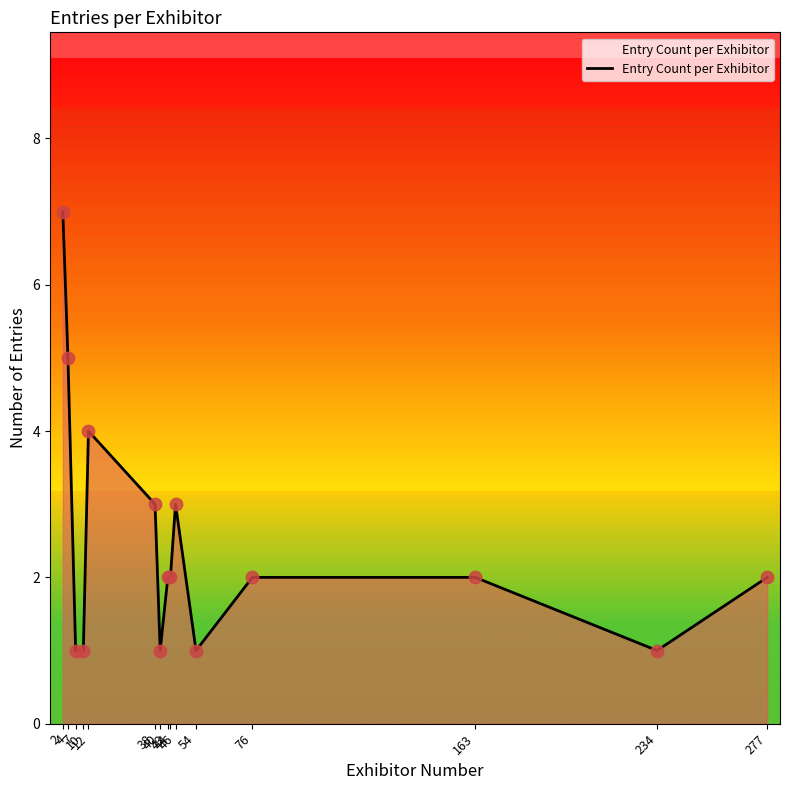

Which has a higher value, 163 or 76?

163